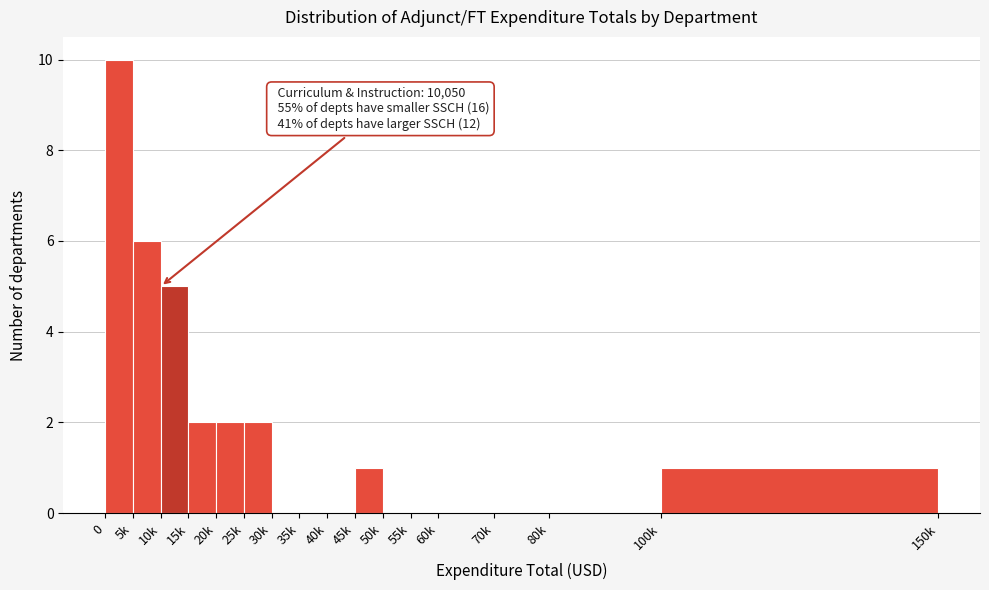

Reading left to right, list all the values displayed in this chart.

0=10	5k=6	10k=5	15k=2	20k=2	25k=2	30k=0	35k=0	40k=0	45k=1	50k=0	55k=0	60k=0	70k=0	80k=0	100k=1